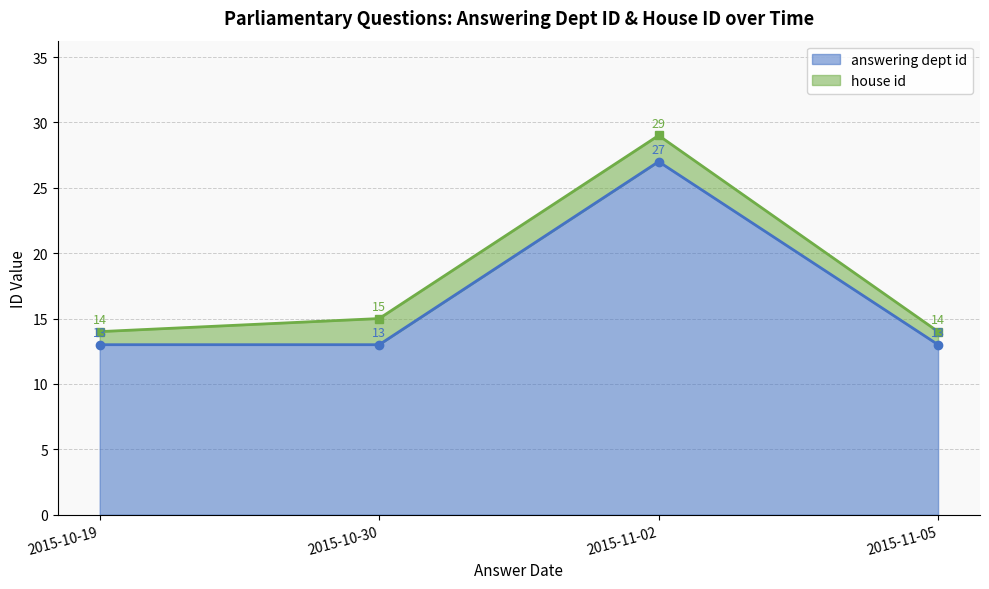

What is the sum of the values at 2015-10-30 and 2015-11-02?

40